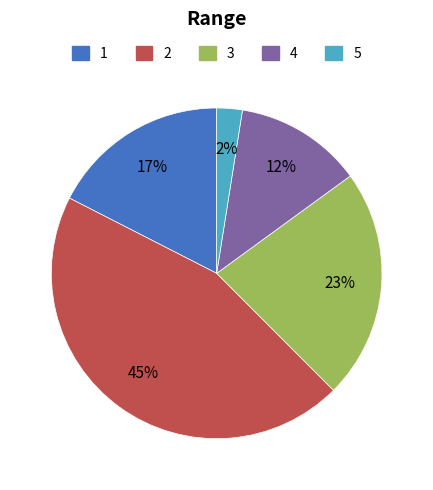

To the nearest percent, what is the average slice percentage?

20%